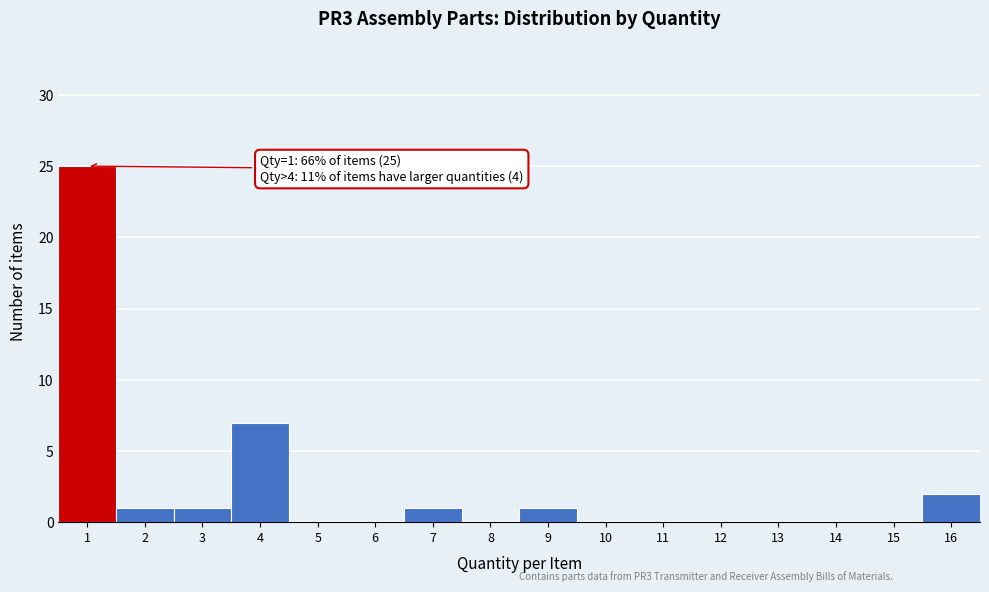

Over which range of the x-axis is the bar tallest?

0.5 to 1.5